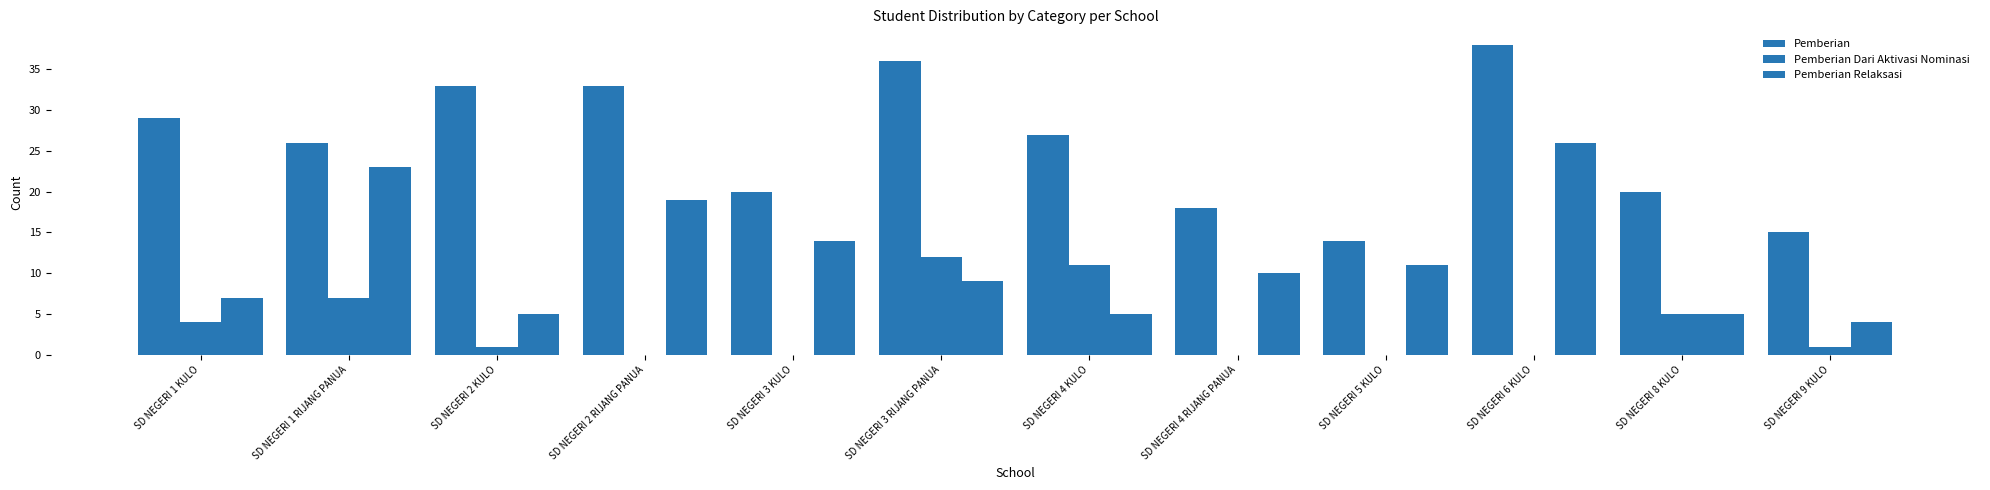

Does the chart contain stacked bars?

No